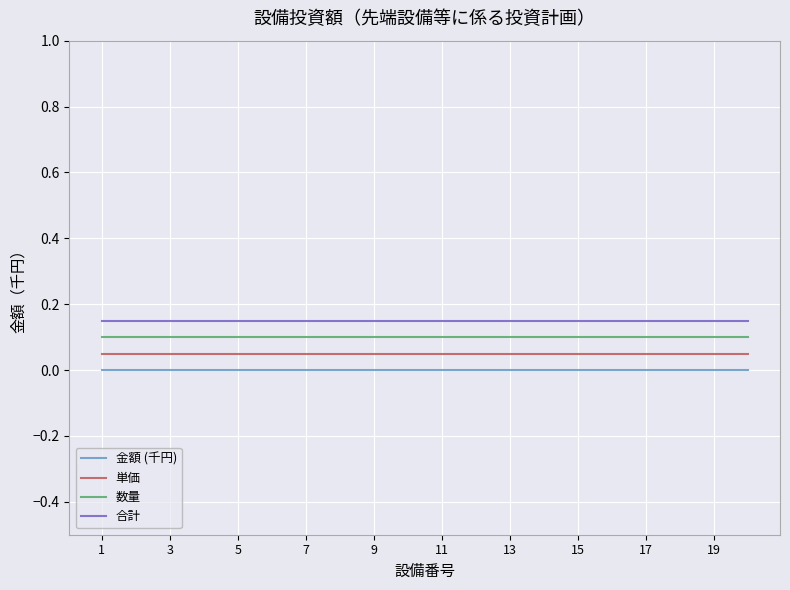

True or false: 単価 and 合計 cross at least once.

False